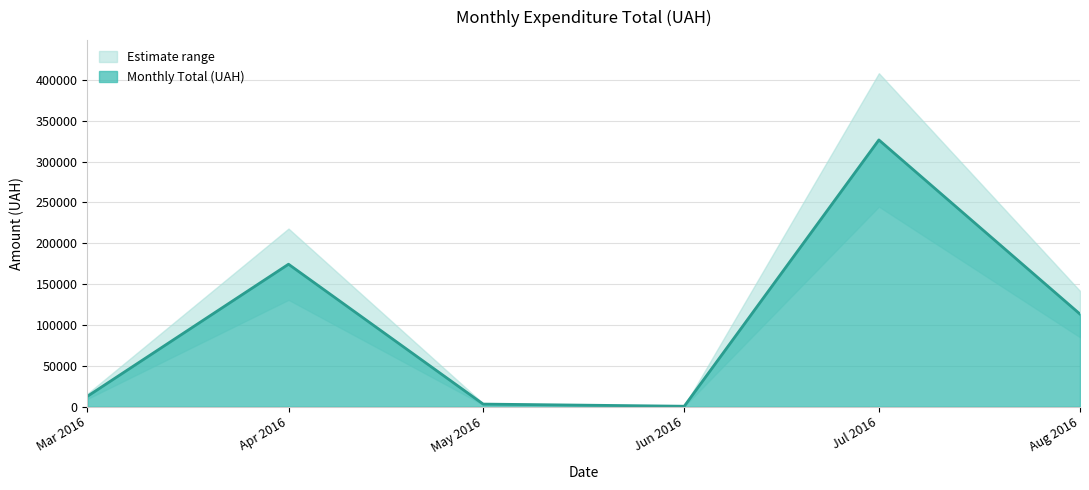

The value of Monthly Total (UAH) at Jul 2016 is 198074.9. True or false?

False